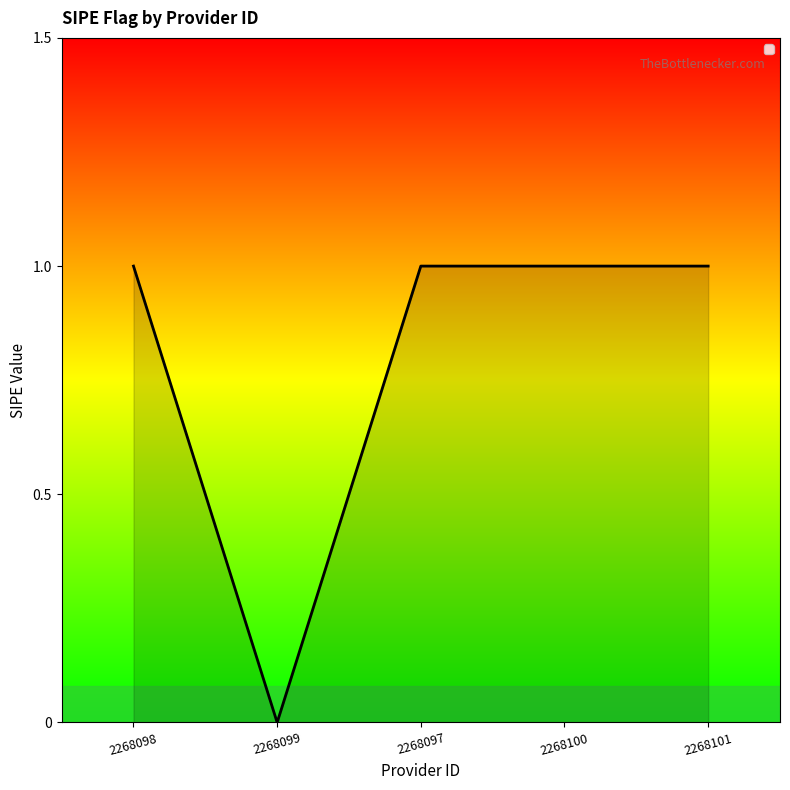

What position from the right is 2268100?

2